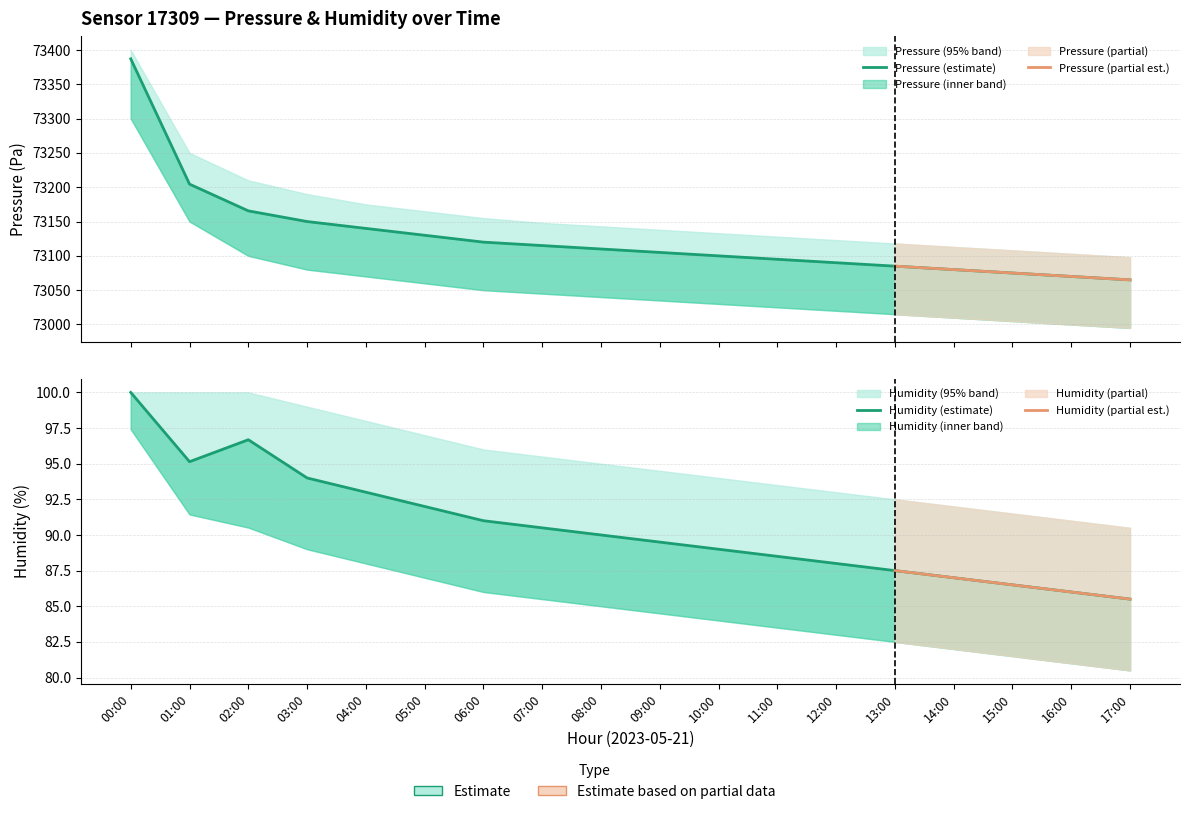

What is the maximum value shown in the chart?

73400.0